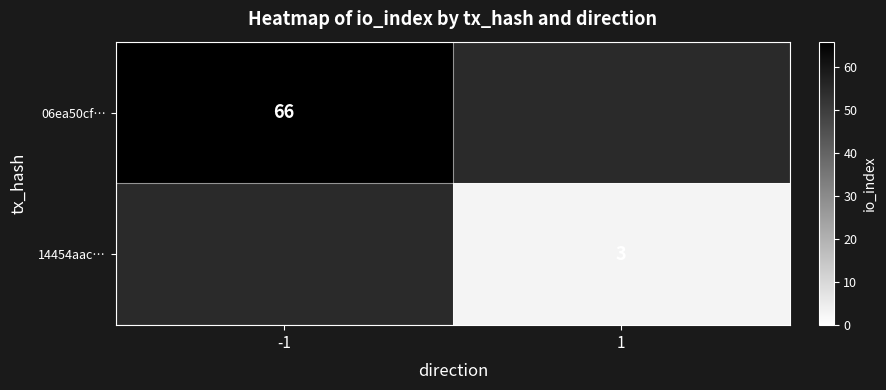

The value of 14454aac… at 1 is 3. True or false?

True